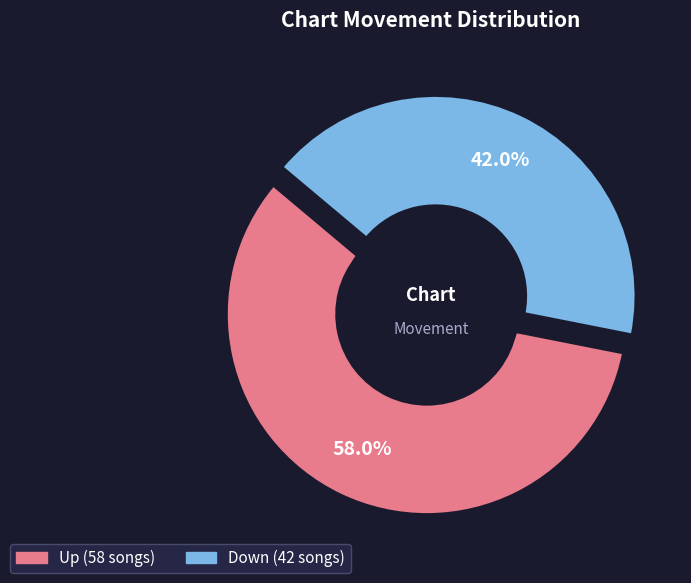

How much of the chart is everything except down?

58.0%